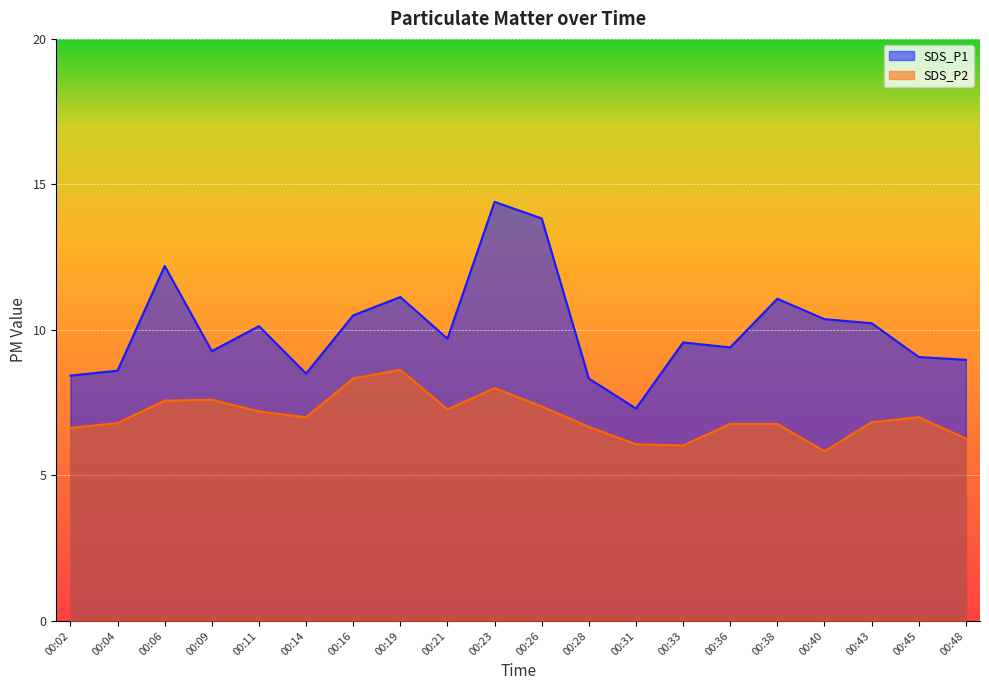

Rank the series at 00:31 from lowest to highest value.

SDS_P2, SDS_P1